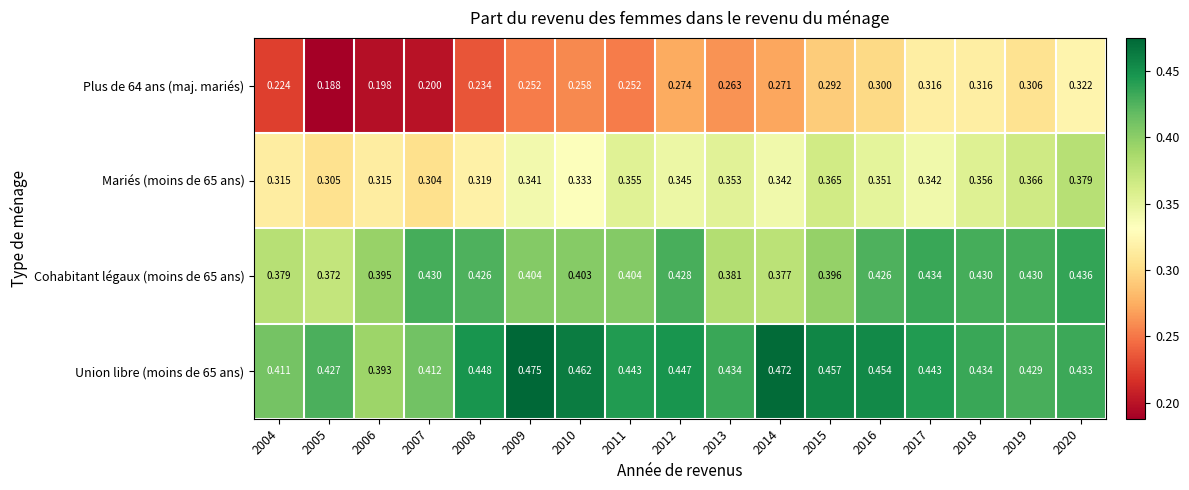

Is the value of Cohabitant légaux (moins de 65 ans) at 2005 greater than the value of Union libre (moins de 65 ans) at 2015?

No